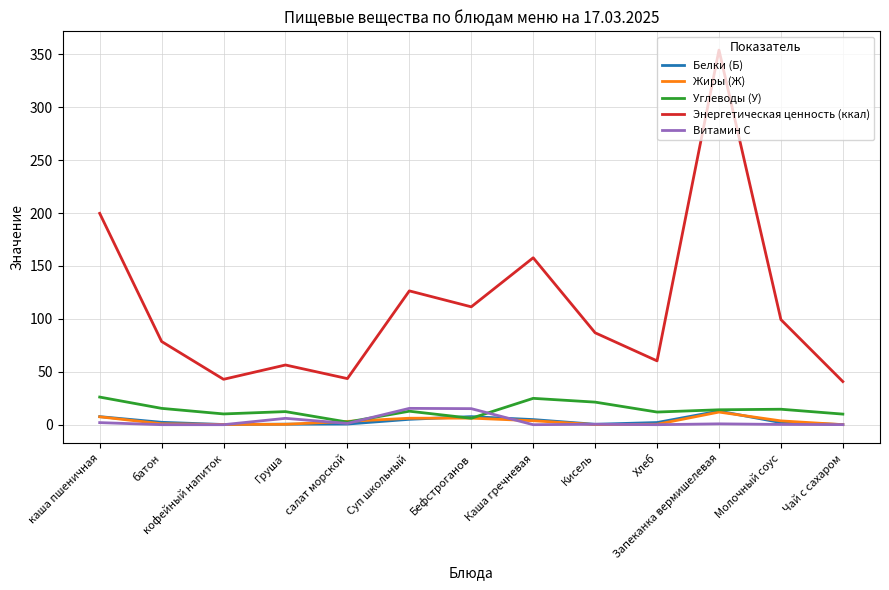

What is the sum of all Энергетическая ценность (ккал) values?

1457.7